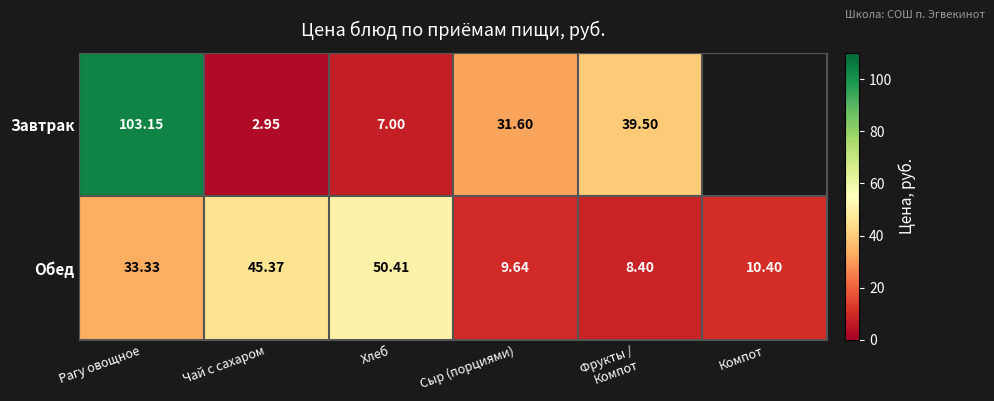

Is the value of Завтрак at Сыр (порциями) greater than the value of Обед at Сыр (порциями)?

Yes